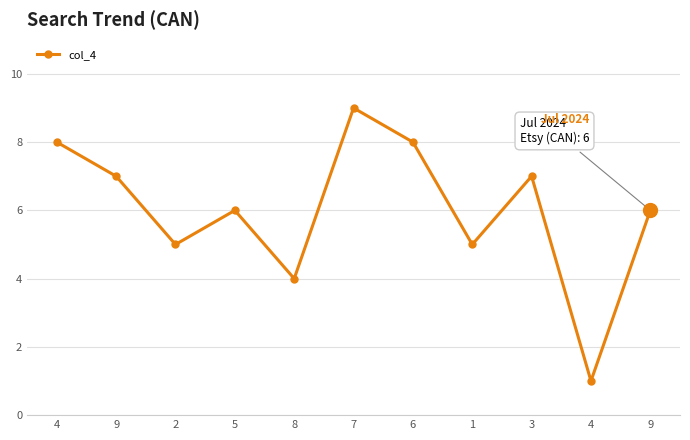

How many lines are shown in the chart?

1